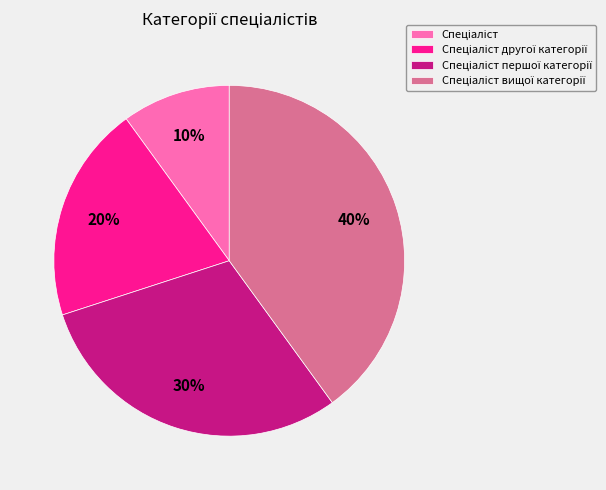

To the nearest percent, what is the difference between the largest and smallest slice percentages?

30%